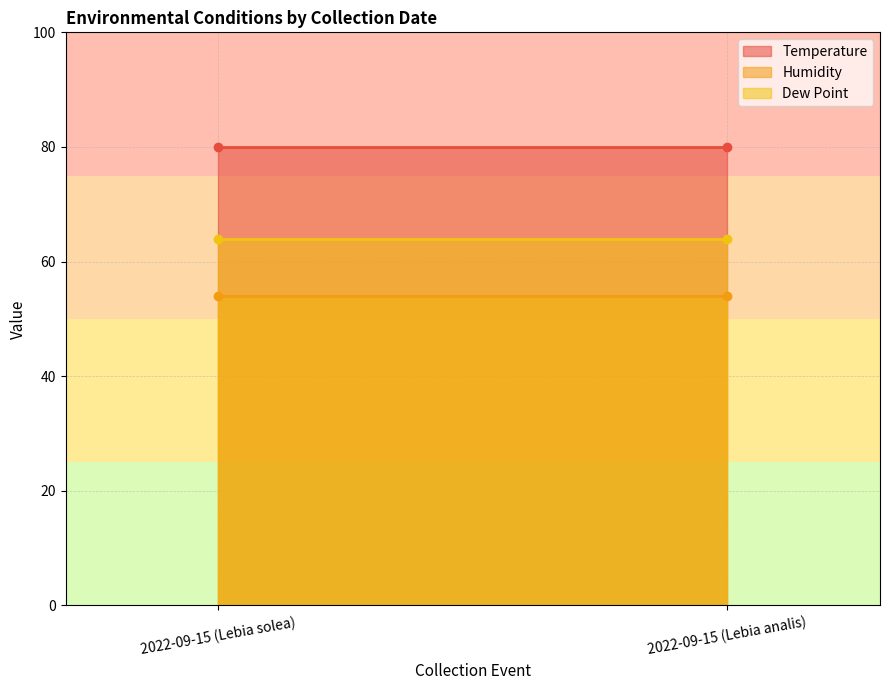

What is the label of the 2nd point from the left?

2022-09-15 (Lebia analis)